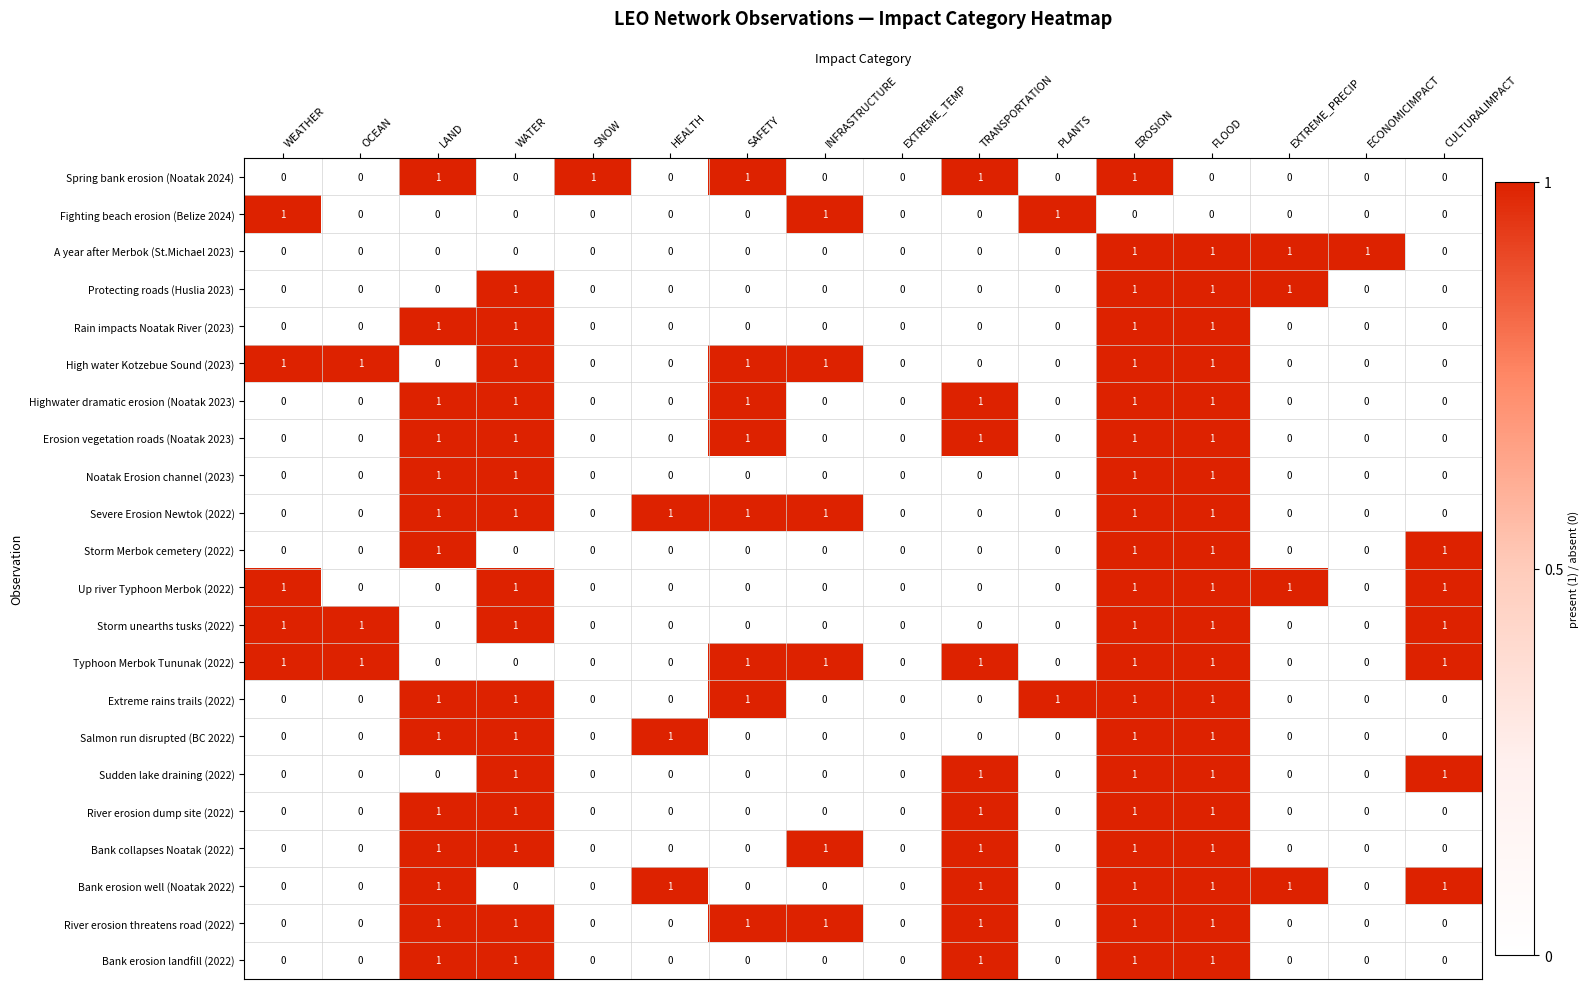

At which category is the sum across all series the highest?

EROSION